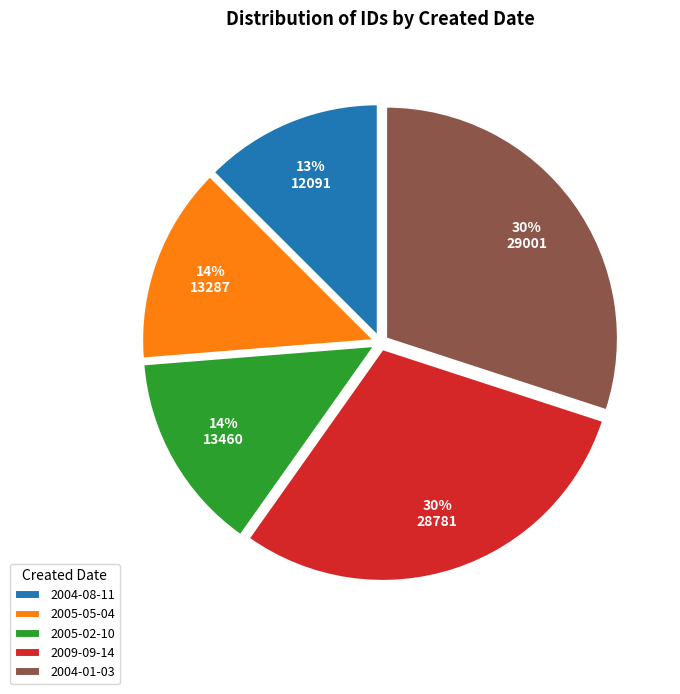

To the nearest percent, what is the combined percentage of 2009-09-14 and 2005-02-10?

44%